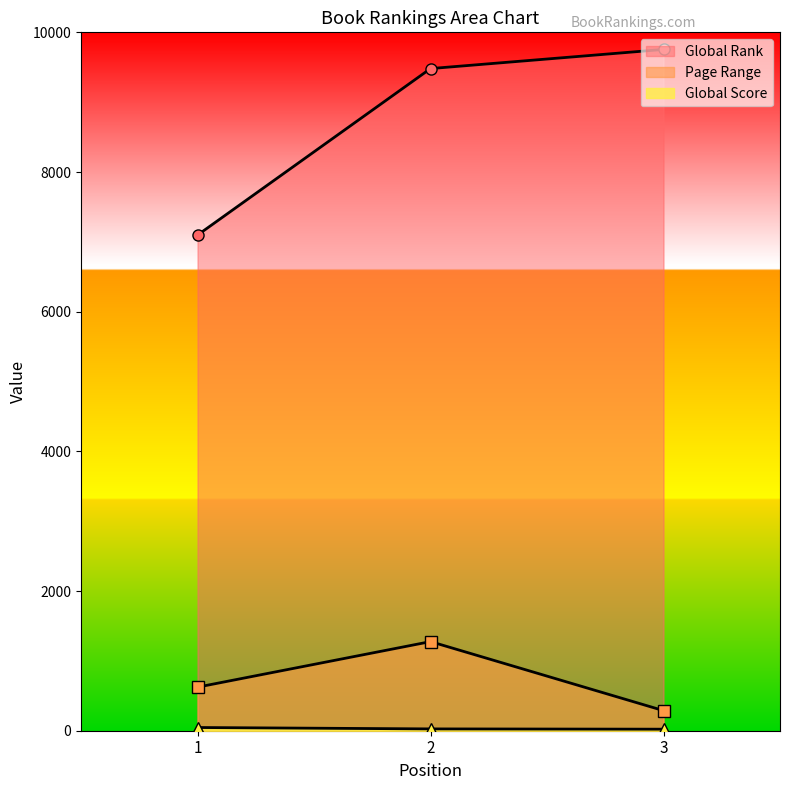

What is the value of the Global Score point at the 2nd from the left?

26